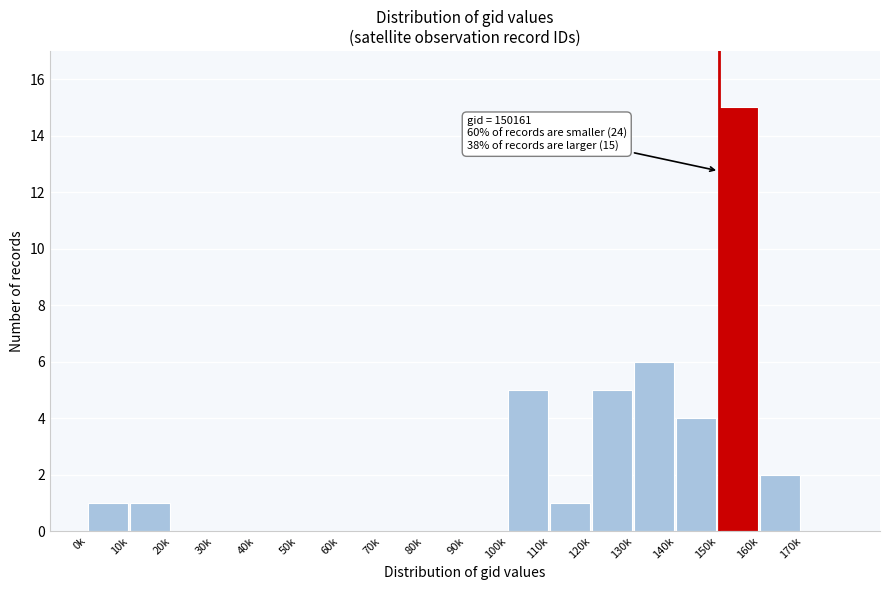

Reading right to left, what are all the values shown in this chart?

170k=0	160k=2	150k=15	140k=4	130k=6	120k=5	110k=1	100k=5	90k=0	80k=0	70k=0	60k=0	50k=0	40k=0	30k=0	20k=0	10k=1	0k=1